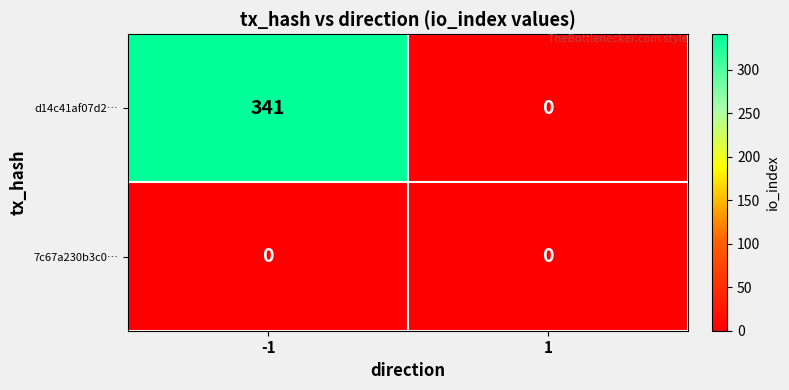

Which series changed the most between -1 and 1?

d14c41af07d2…